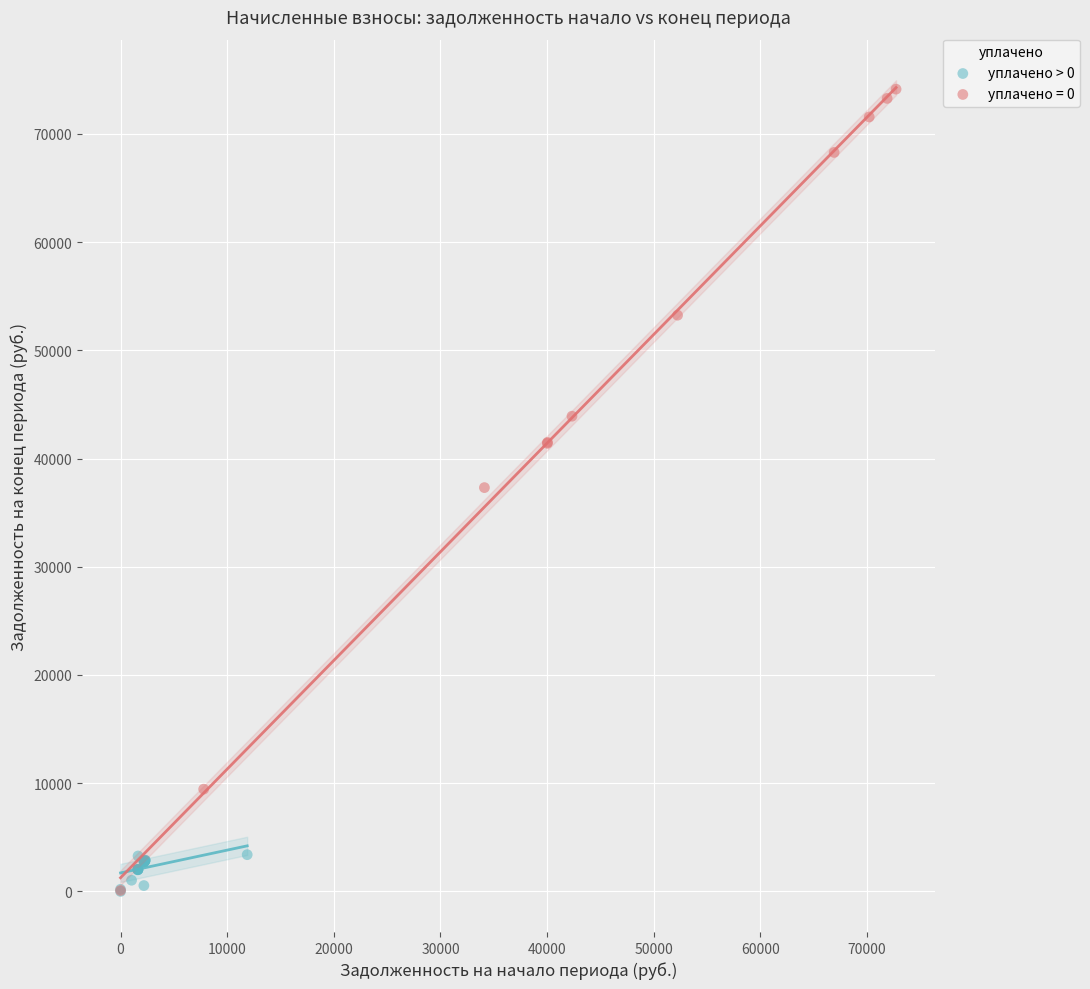

Which series has the largest Y range (max minus min)?

уплачено = 0